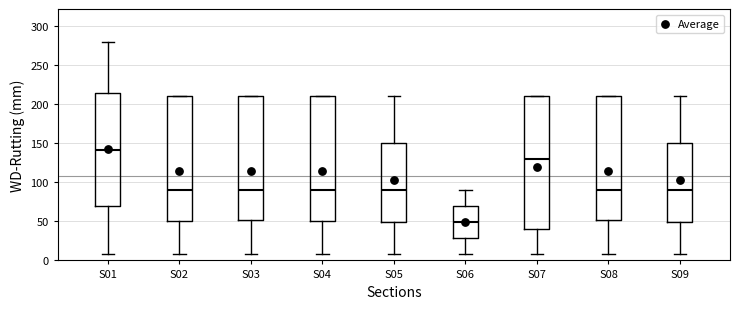

Which box's median line is the highest?

S01